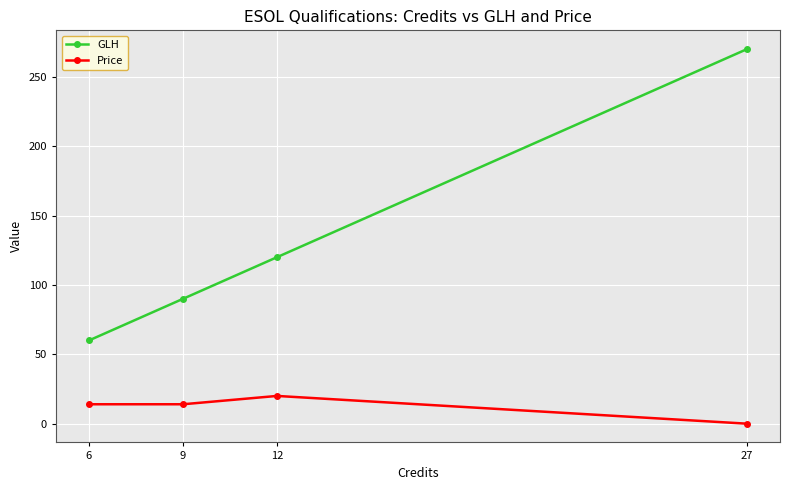

What is the total value across all series at 6?

74